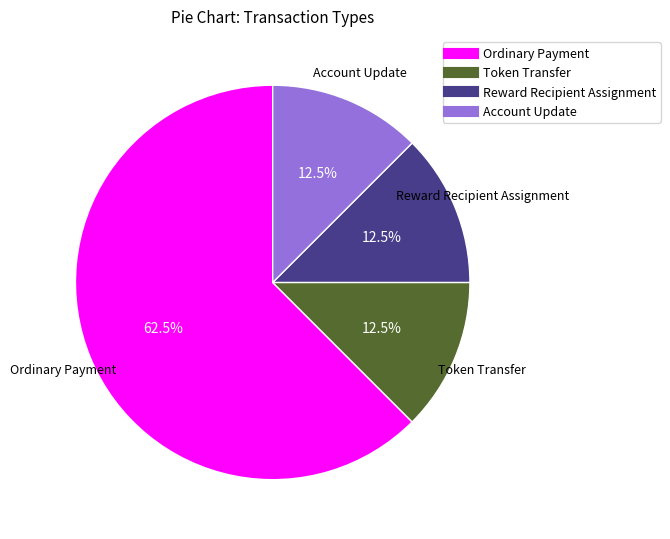

What is the largest slice in the pie chart?

Ordinary Payment